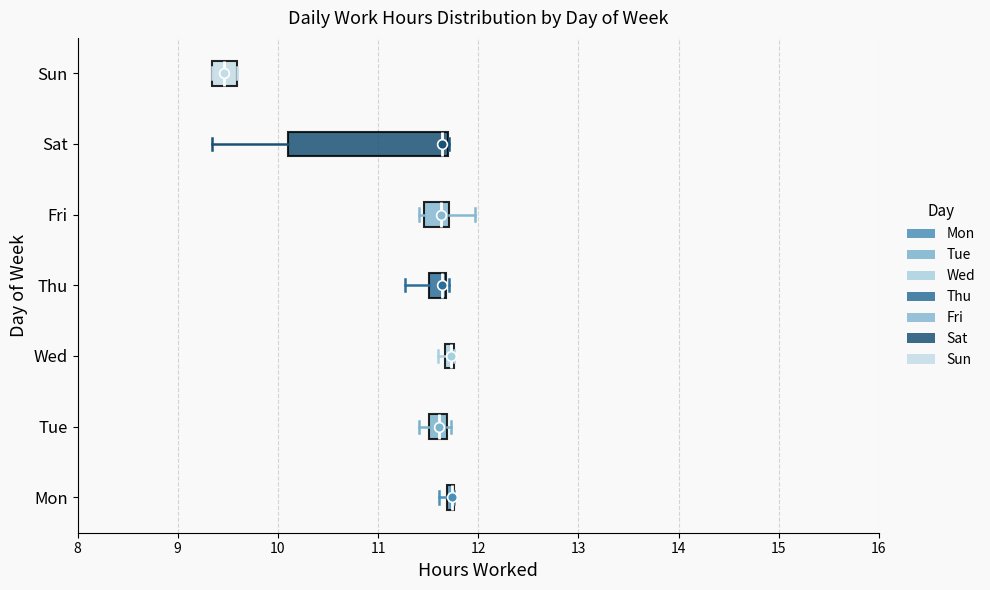

Which box is the widest, from its left edge to its right edge?

Sat